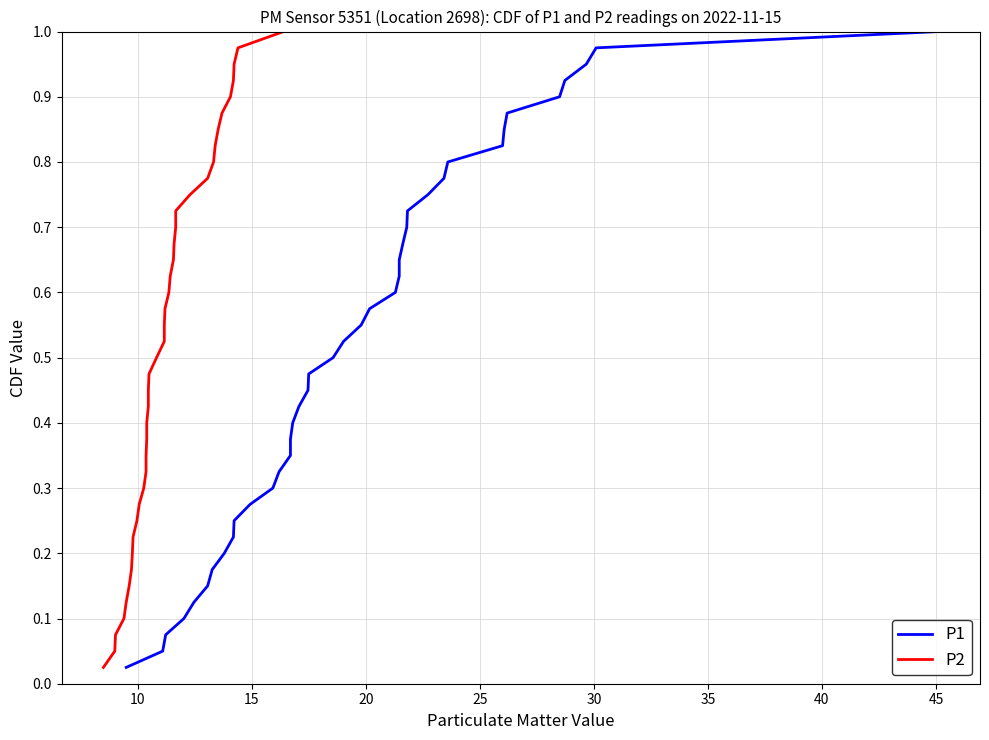

Which series has the largest range (max minus min)?

P1